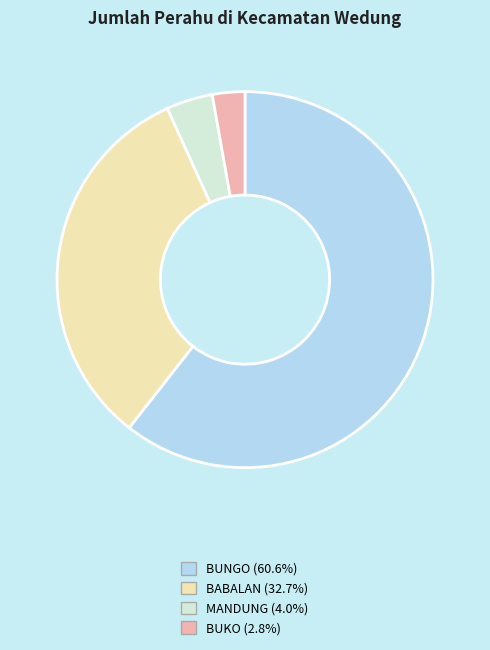

Is BUKO (2.8%) the majority of the pie?

No